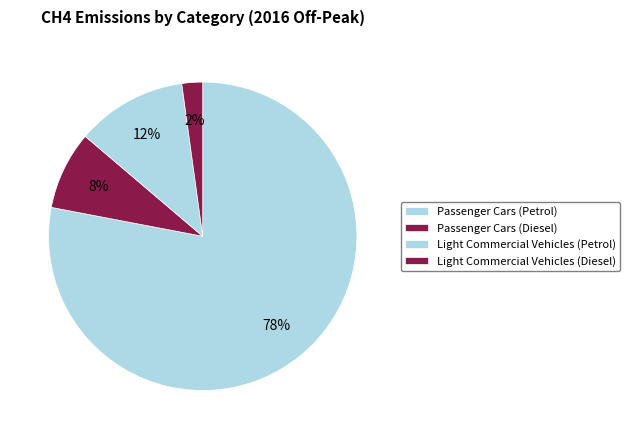

Count the number of slices in the pie.

4